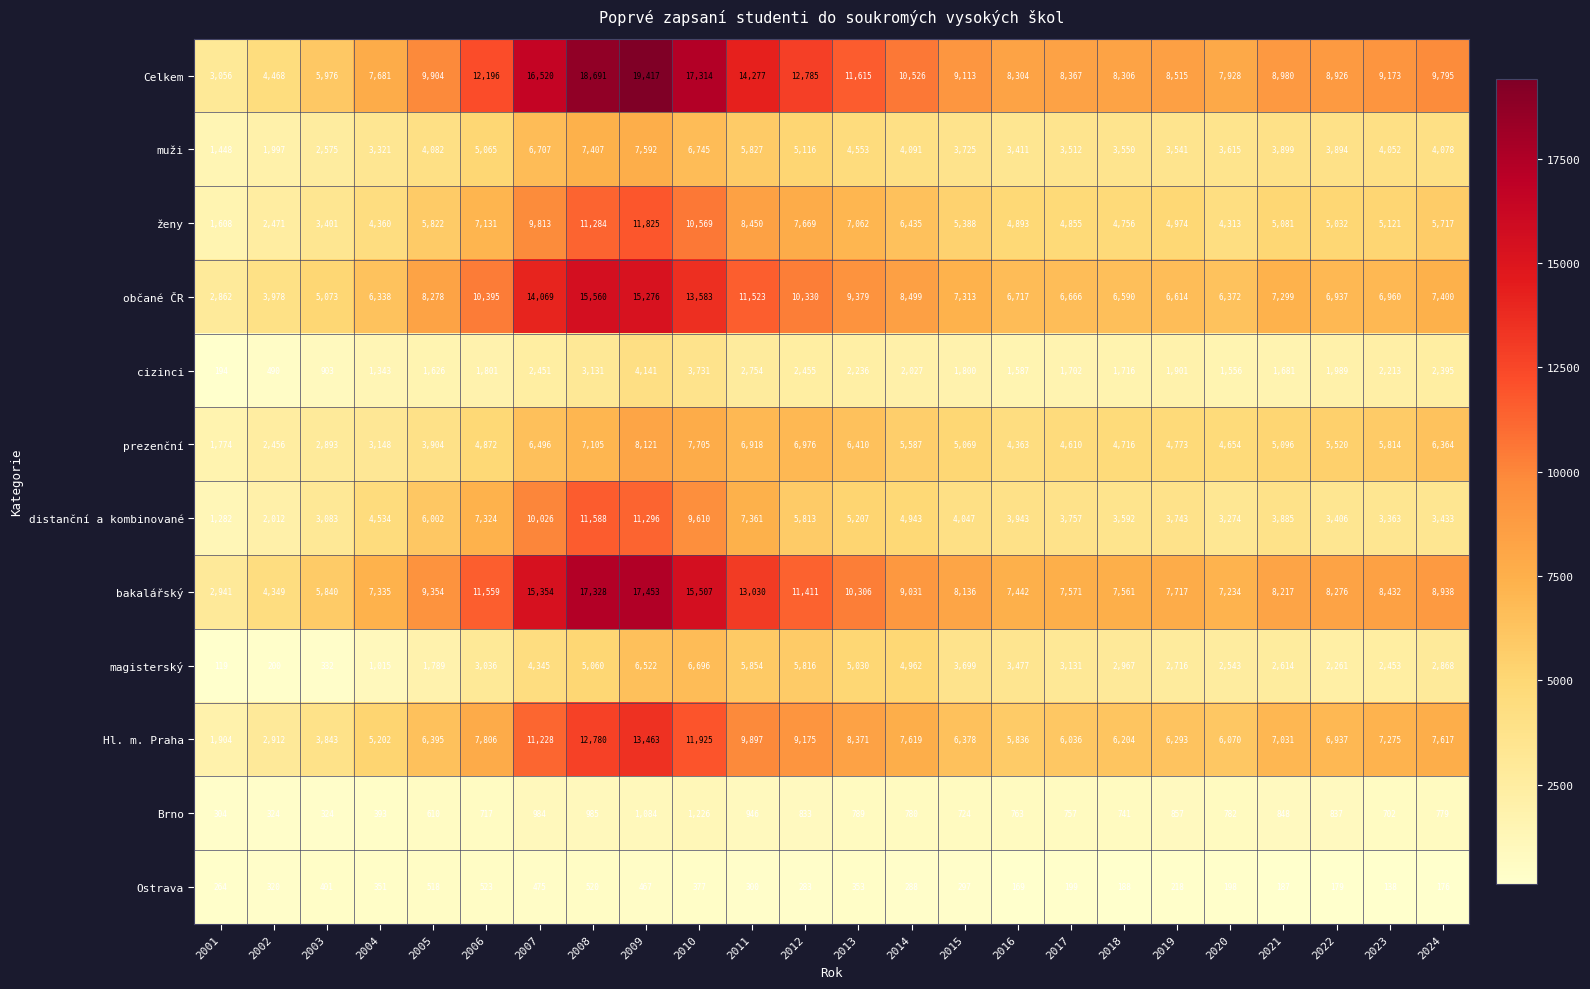

What is the difference between the maximum and second lowest values in the prezenční series?

5665